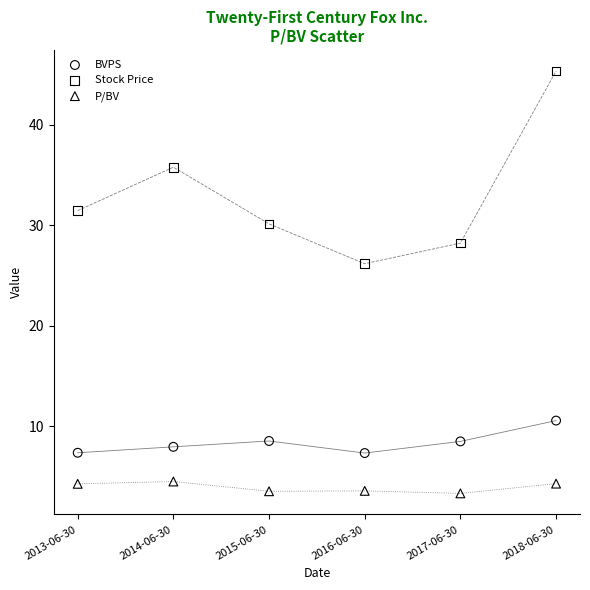

Which series contains the lowest Y value?

P/BV